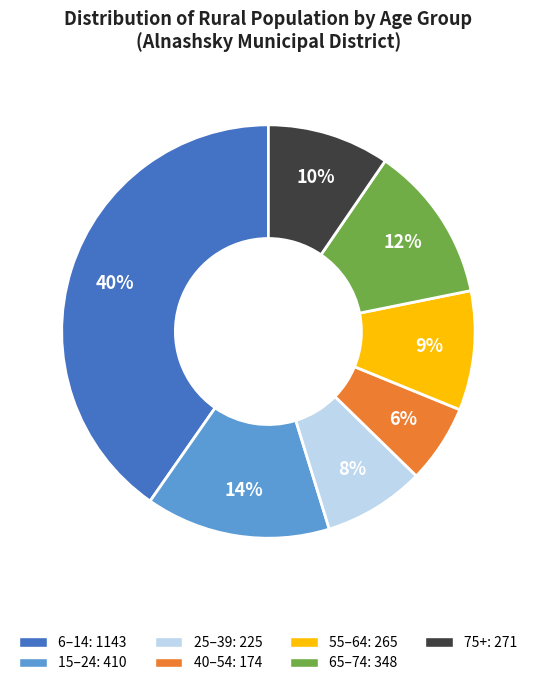

To the nearest percent, what is the average slice percentage?

14%